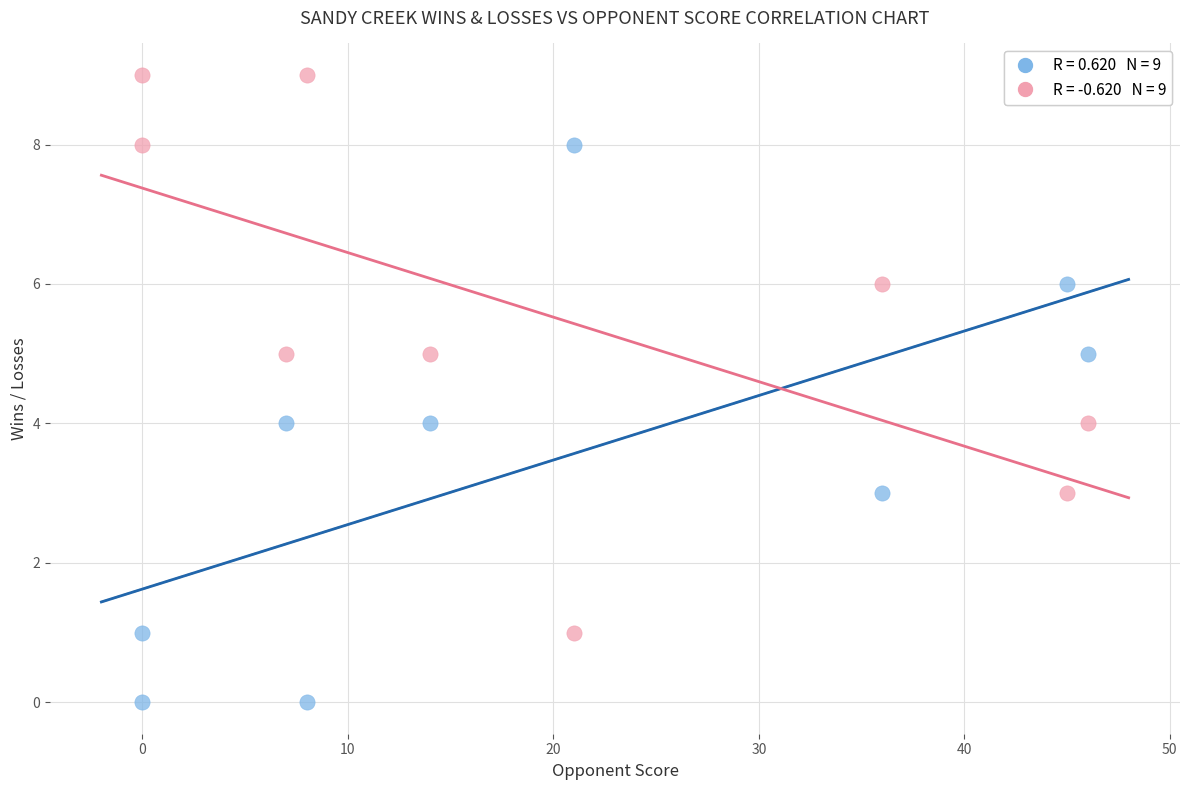

Across all data points, what is the range of X values (max minus min)?

46